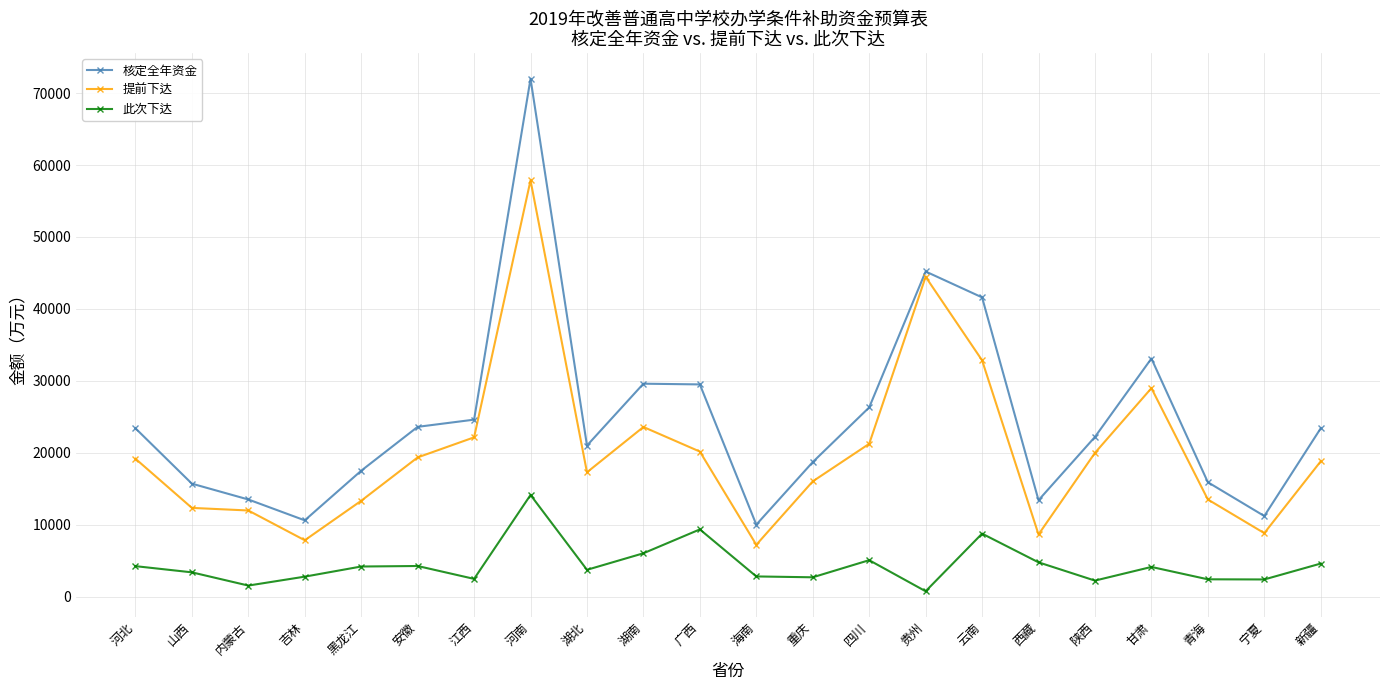

How many data points does each series have?

22